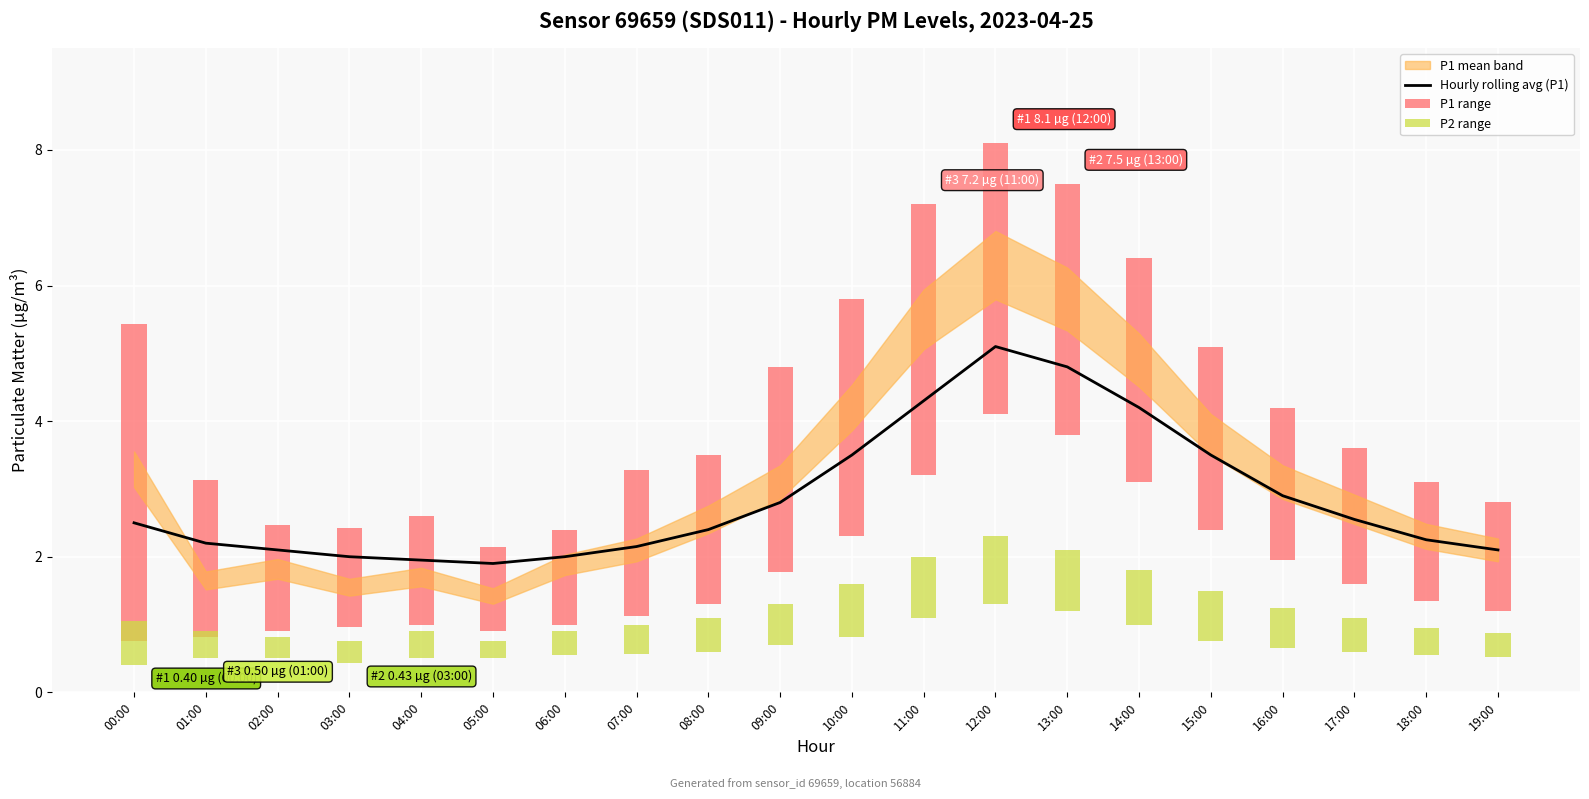

True or false: the data shows 1.4 at 03:00.

False